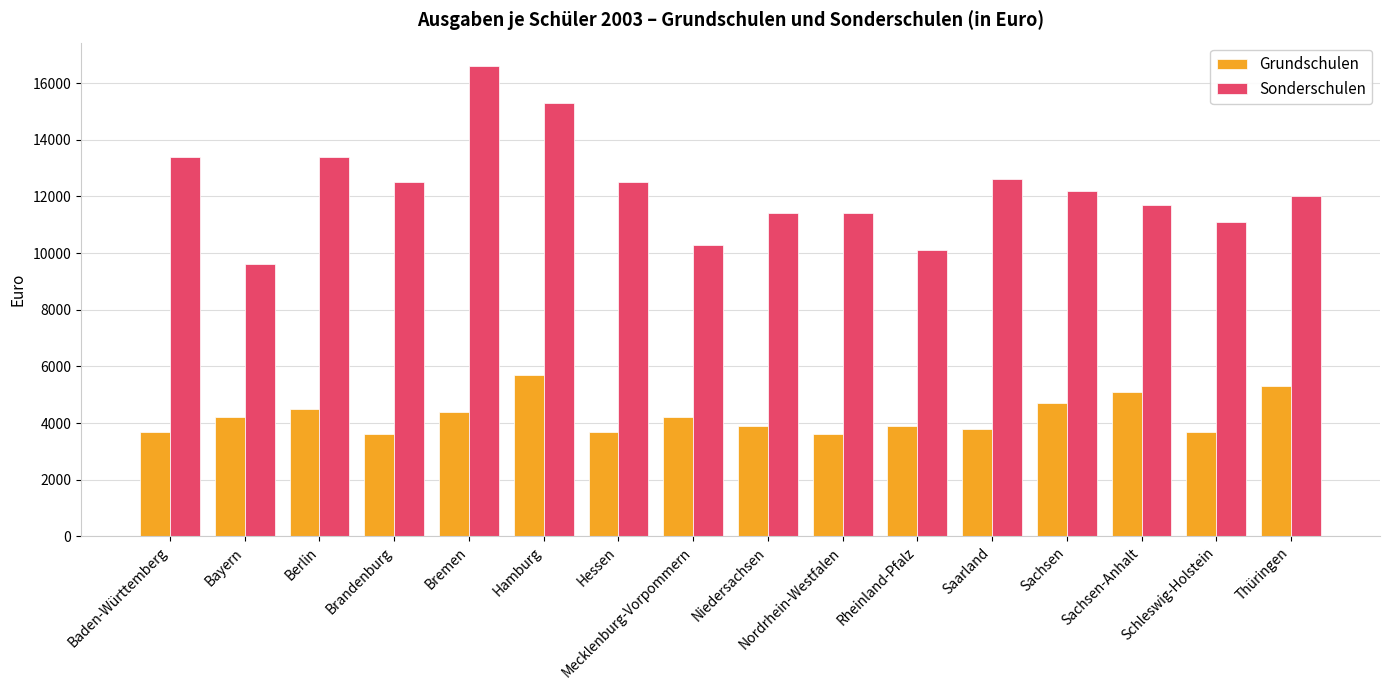

List the series in order of their overall mean, highest first.

Sonderschulen, Grundschulen